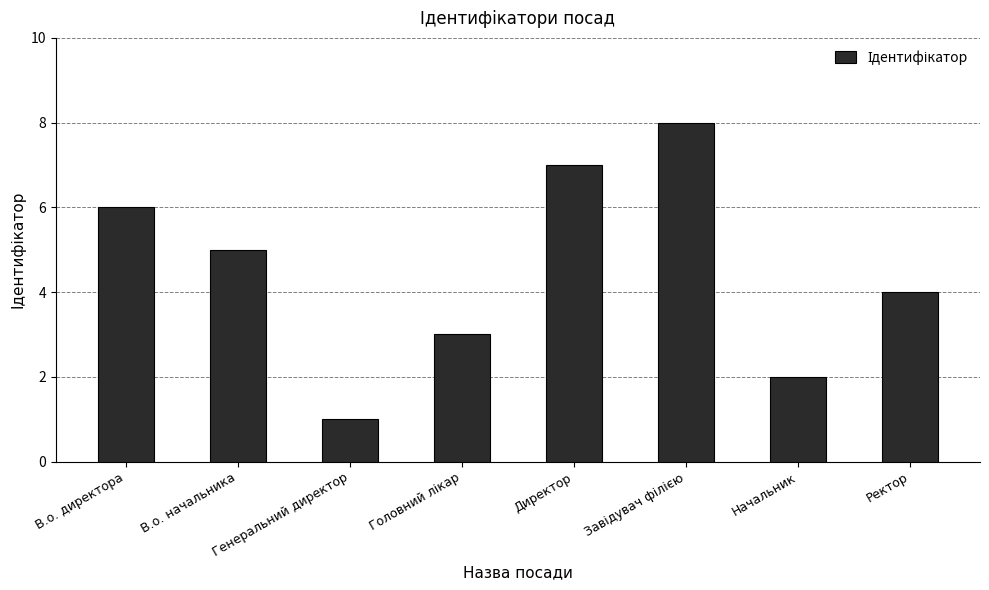

What is the value of the 8th bar from the left?

4